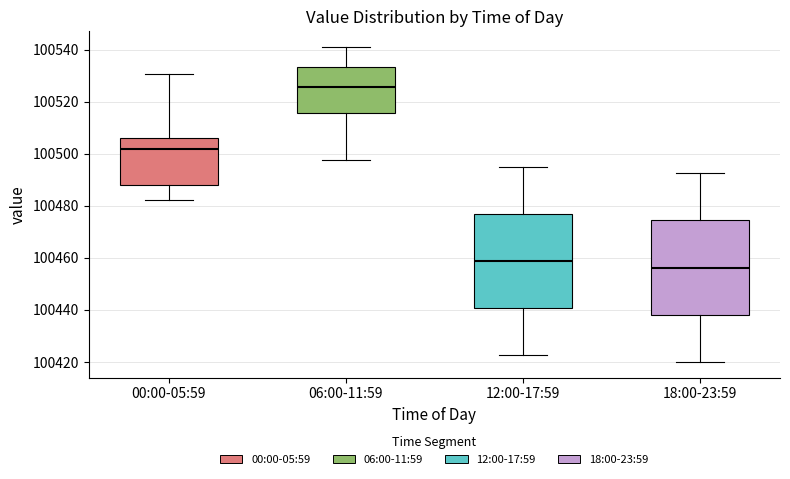

Reading left to right, read every box against the y-axis: the position of its median line, the range the box covers, and the ends of its whiskers. The values are not printed on the chart, so give them approximately, as read against the axis.

00:00-05:59: median 100502, box 100488 to 100506, whiskers 100482 to 100530
06:00-11:59: median 100526, box 100516 to 100534, whiskers 100498 to 100542
12:00-17:59: median 100458, box 100440 to 100476, whiskers 100422 to 100496
18:00-23:59: median 100456, box 100438 to 100474, whiskers 100420 to 100492